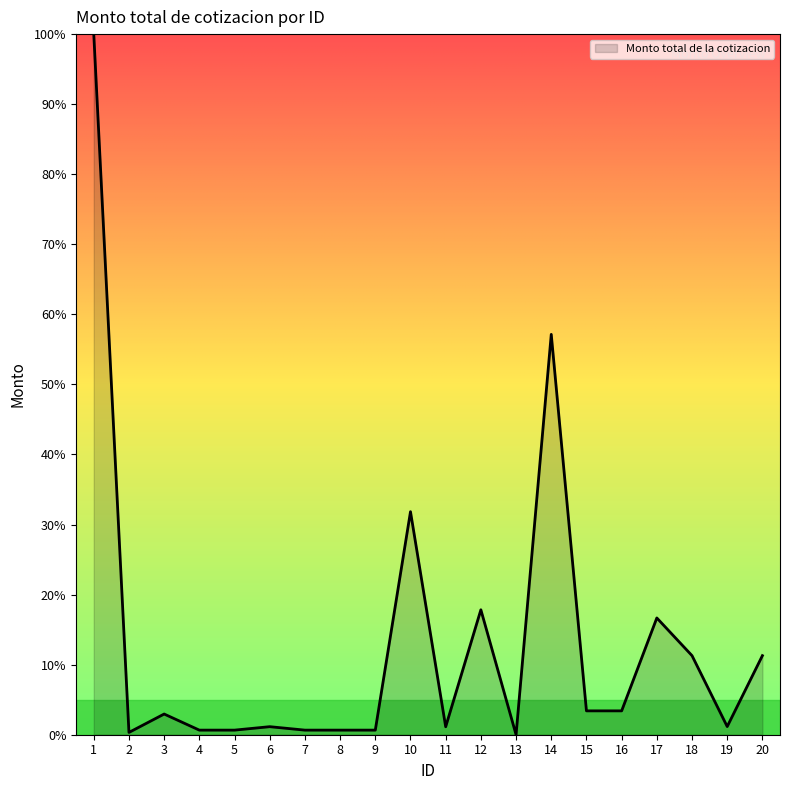

True or false: the data has more than 2 interior local peaks.

True